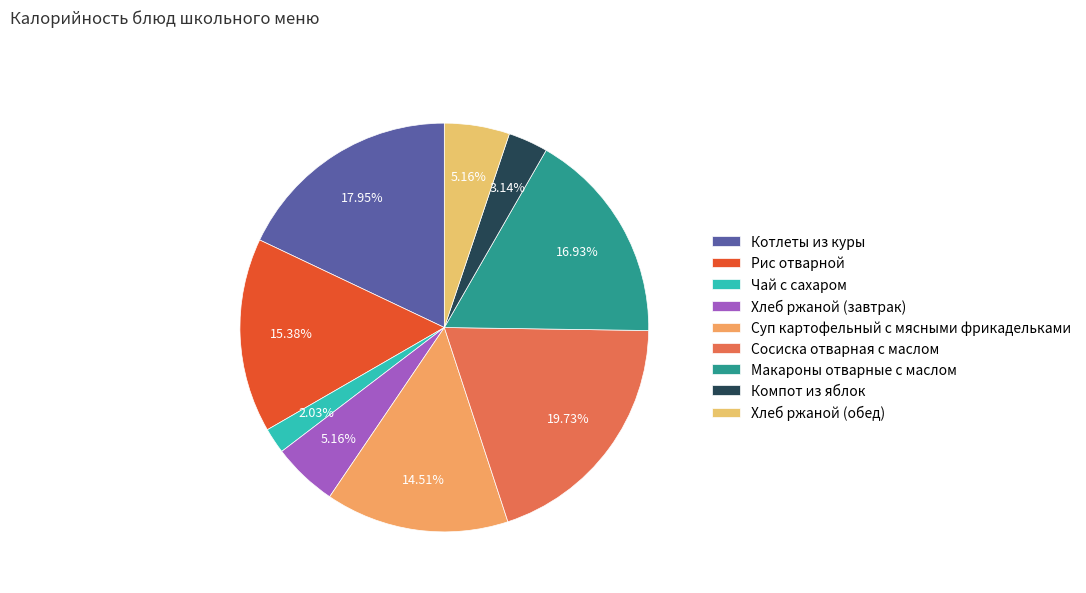

How many segments does this pie chart have?

9